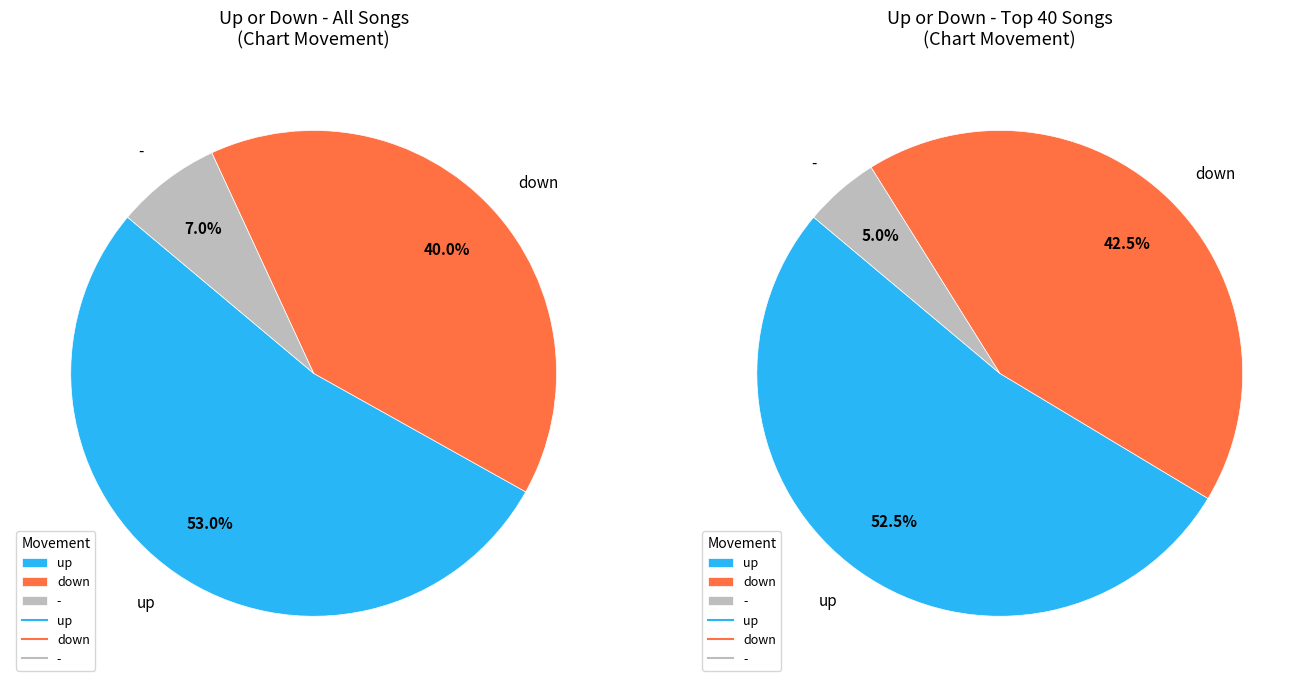

To the nearest percent, what is the difference between the largest and smallest slice percentages?

46%